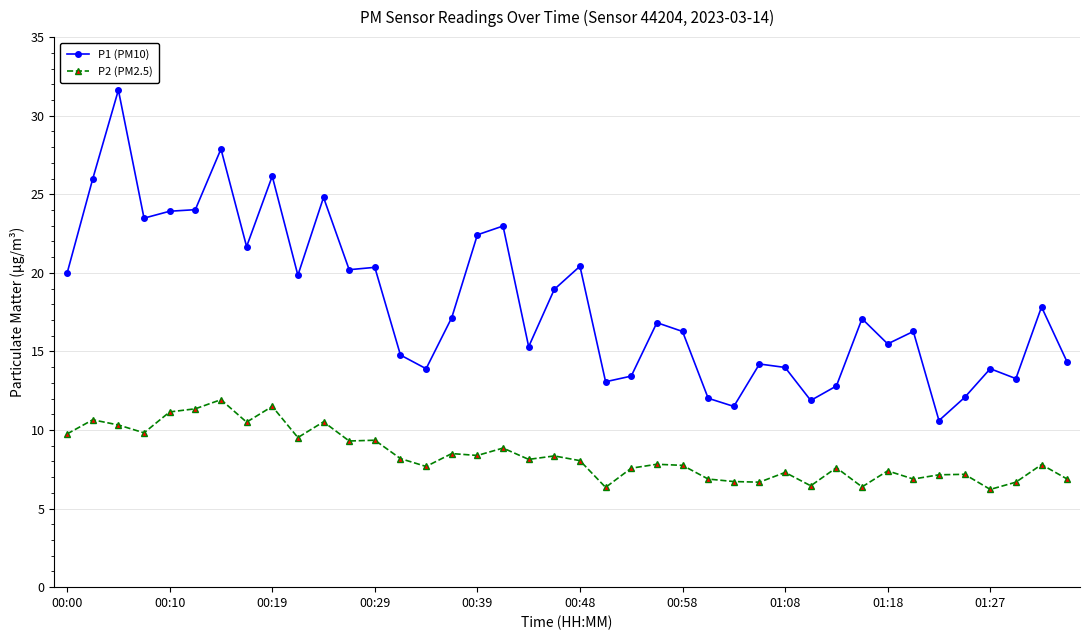

True or false: P2 (PM2.5) and P1 (PM10) intersect in this chart.

False